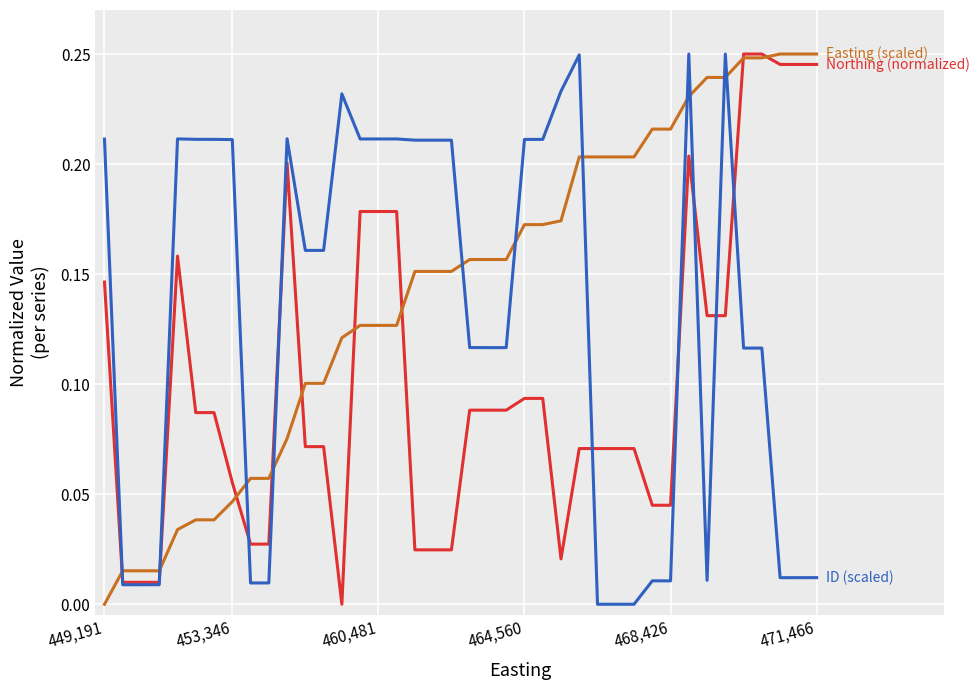

At which category does the chart reach its minimum across all series?

13